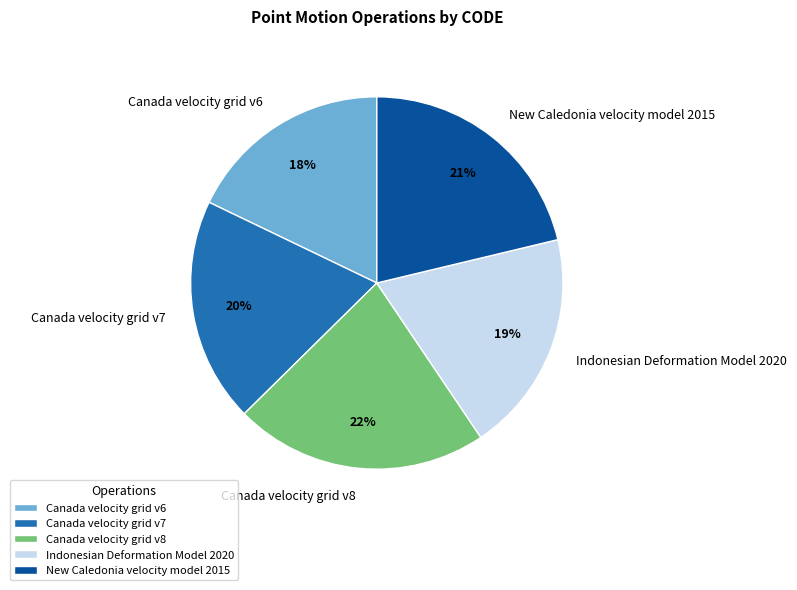

To the nearest percent, what is the difference between the Canada velocity grid v6 and Canada velocity grid v8 slice percentages?

4%